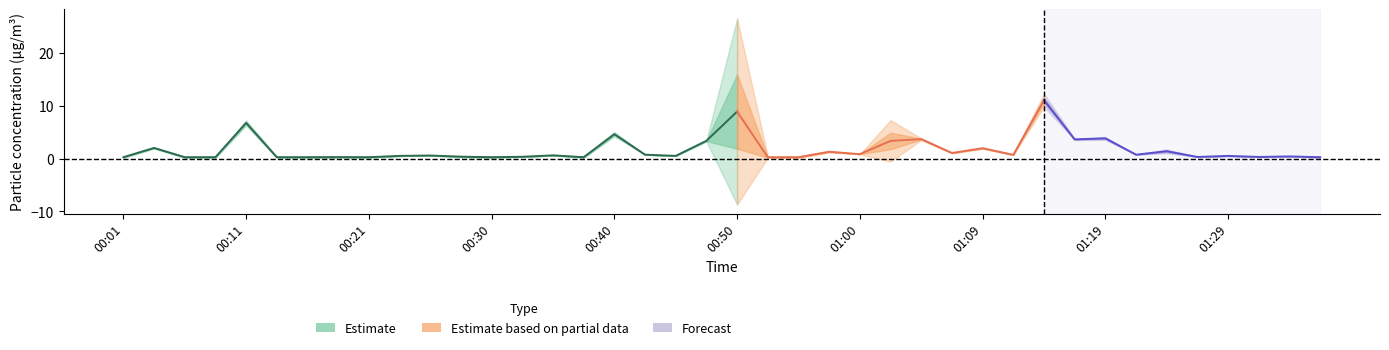

What is the value of the P1 point at the 22nd from the left?

0.3